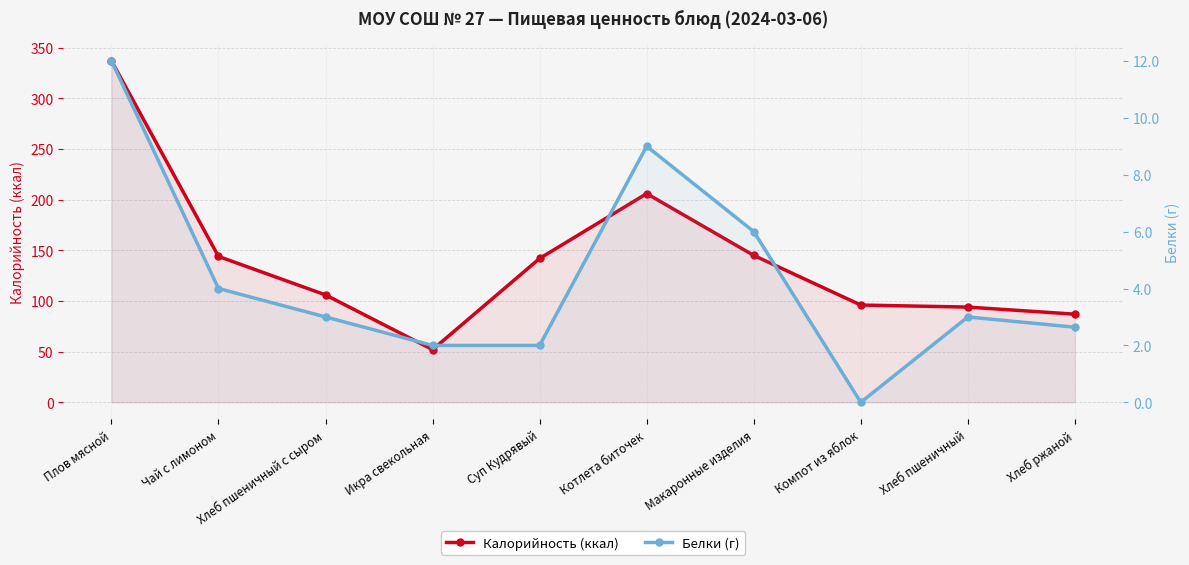

What are all the series names shown in the legend?

Калорийность (ккал), Белки (г)